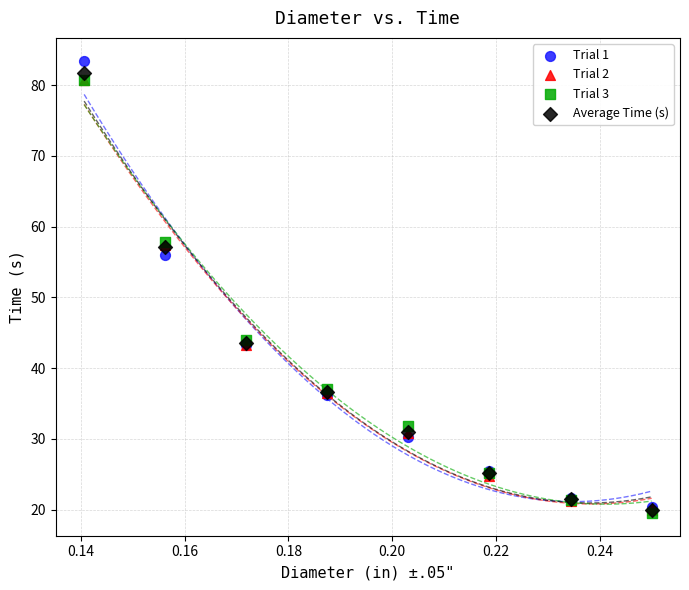

What are all the series names shown in the legend?

Trial 1, Trial 2, Trial 3, Average Time (s)